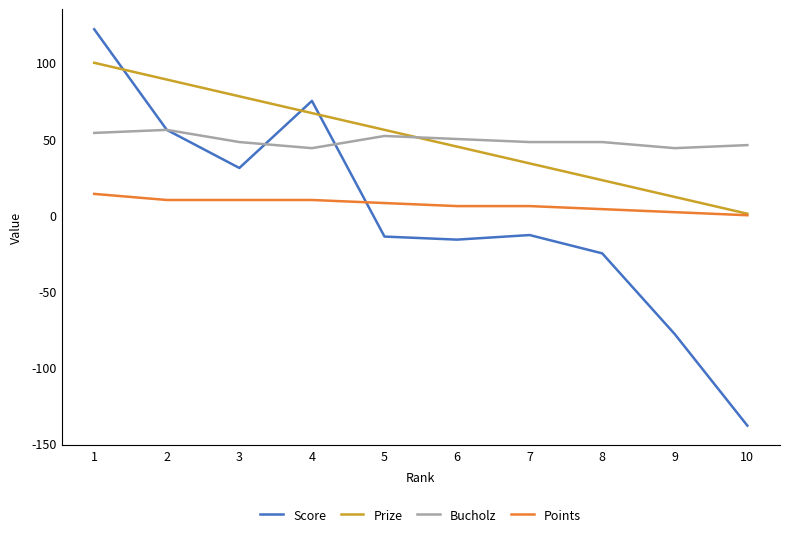

True or false: Score has a value of 56 at 2.

True